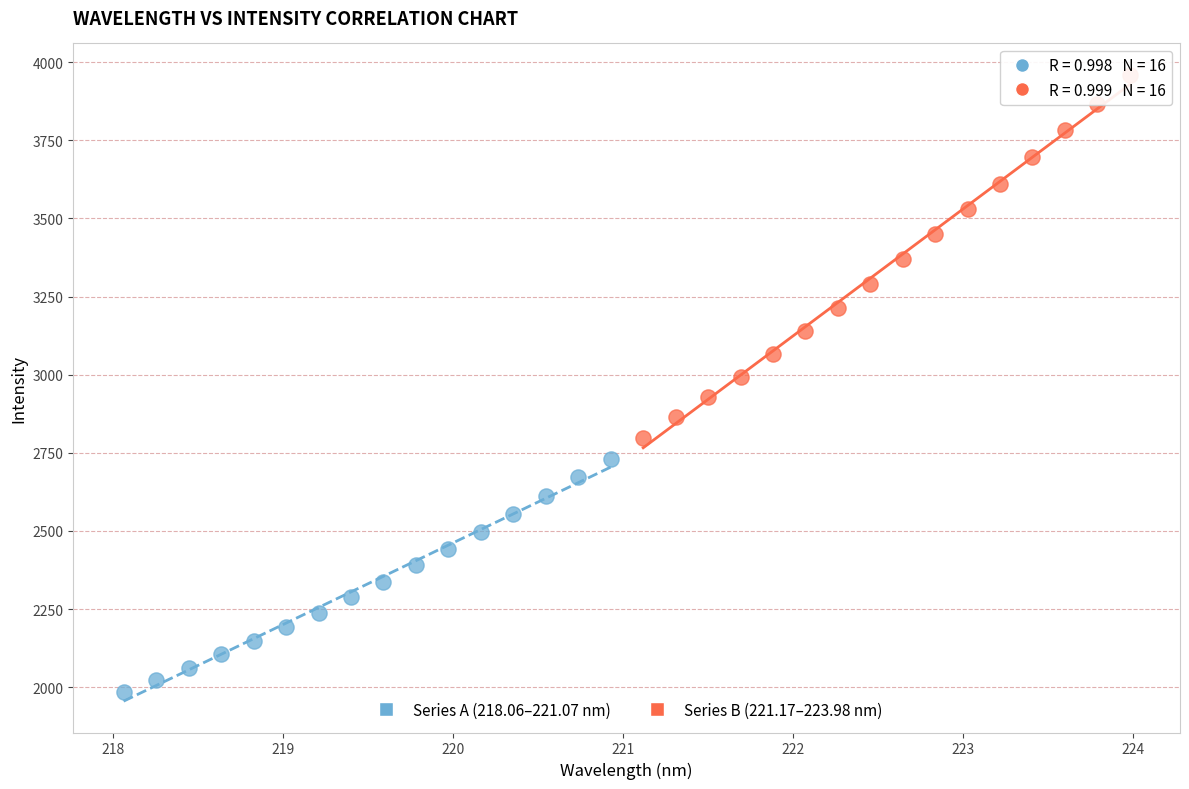

Which series contains the highest Y value?

Series B (221.17–223.98 nm)